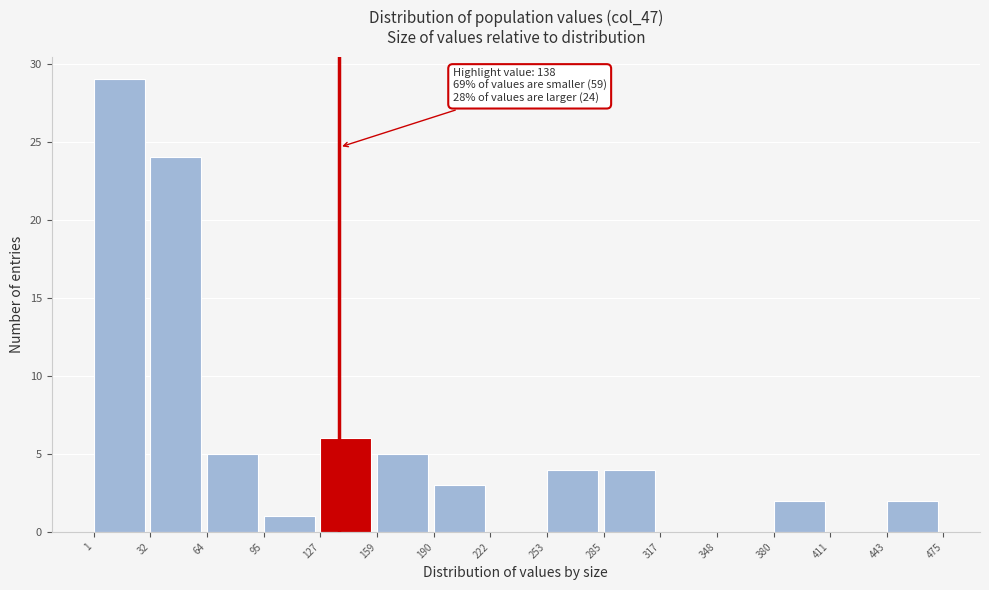

Which range on the x-axis has the tallest bar?

1 to 32